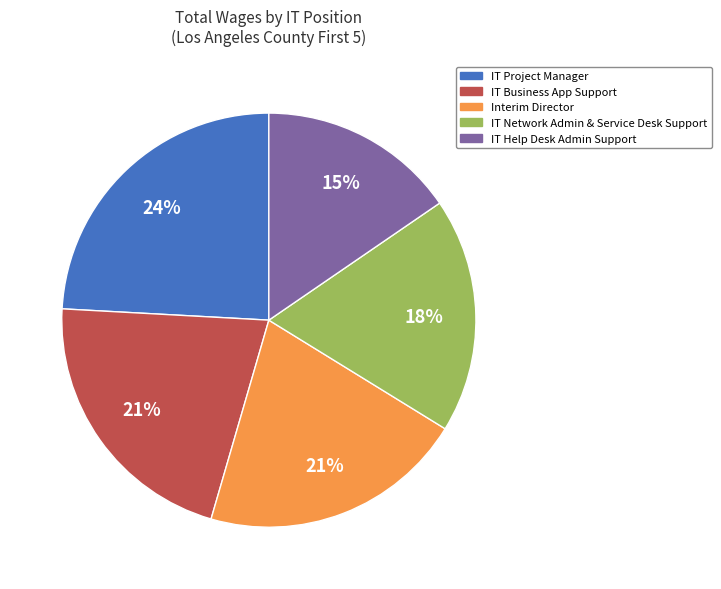

Does any single category account for the majority?

No